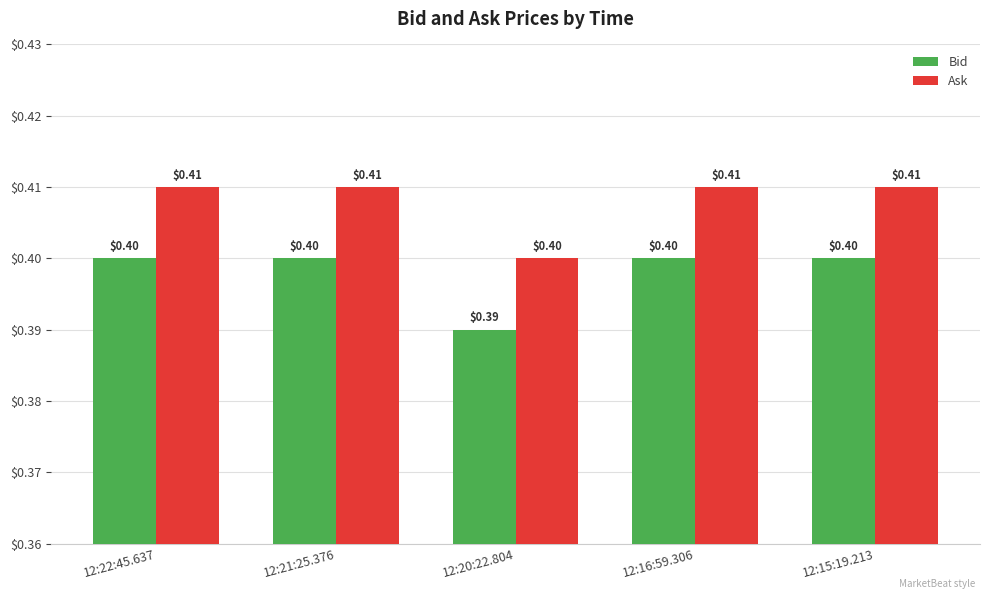

At how many categories does at least one series exceed 0?

5